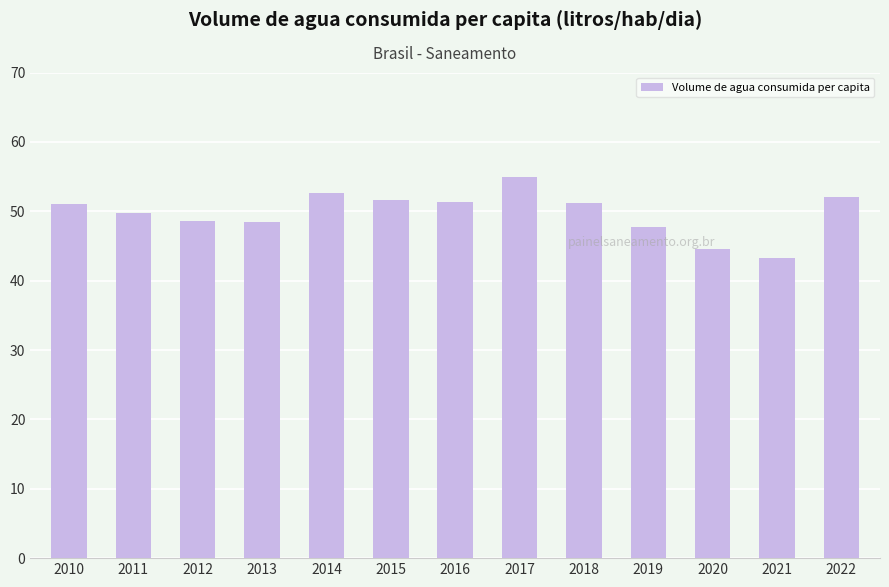

What is the sum of the values at 2013 and 2017?

103.3